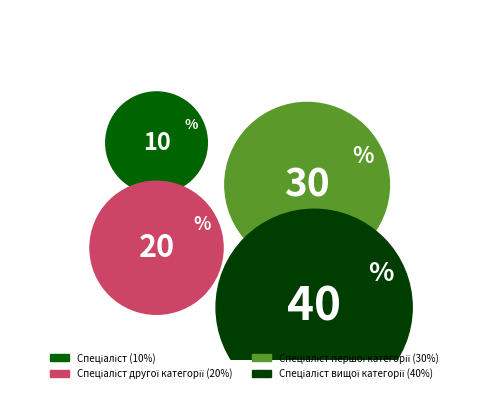

Rank the categories by value from lowest to highest.

Спеціаліст, Спеціаліст другої категорії, Спеціаліст першої категорії, Спеціаліст вищої категорії